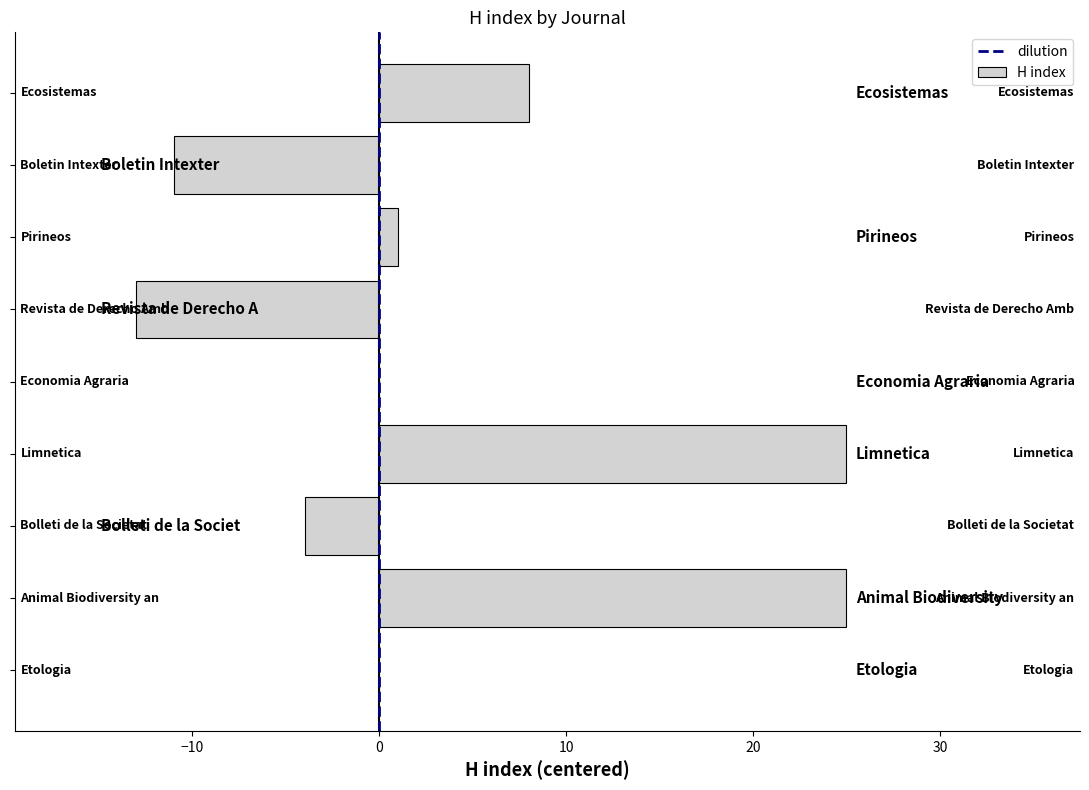

Count the number of categories in the chart.

9